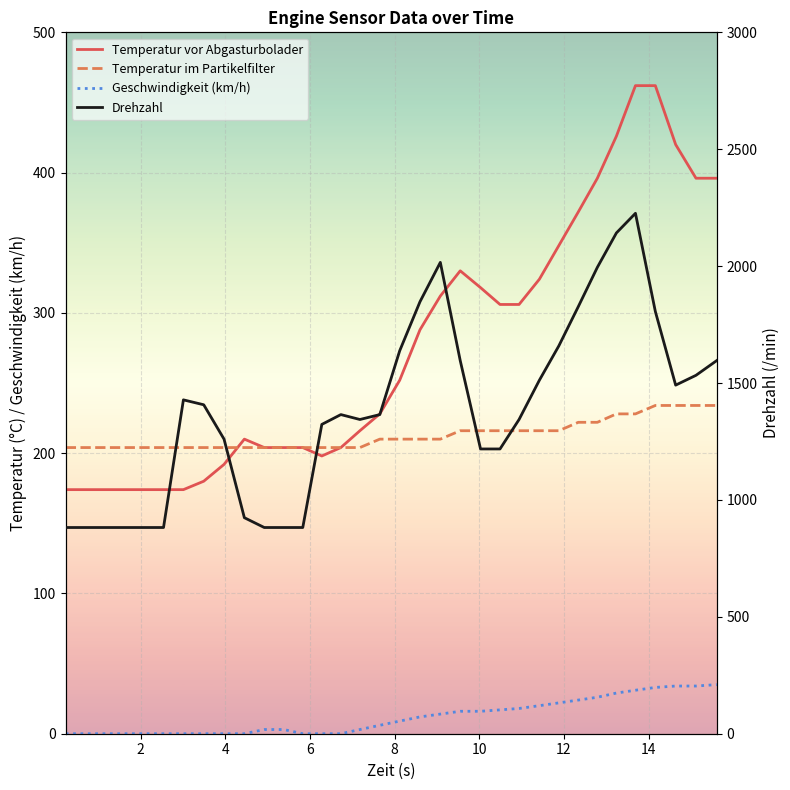

At how many categories does at least one series exceed 1284?

21